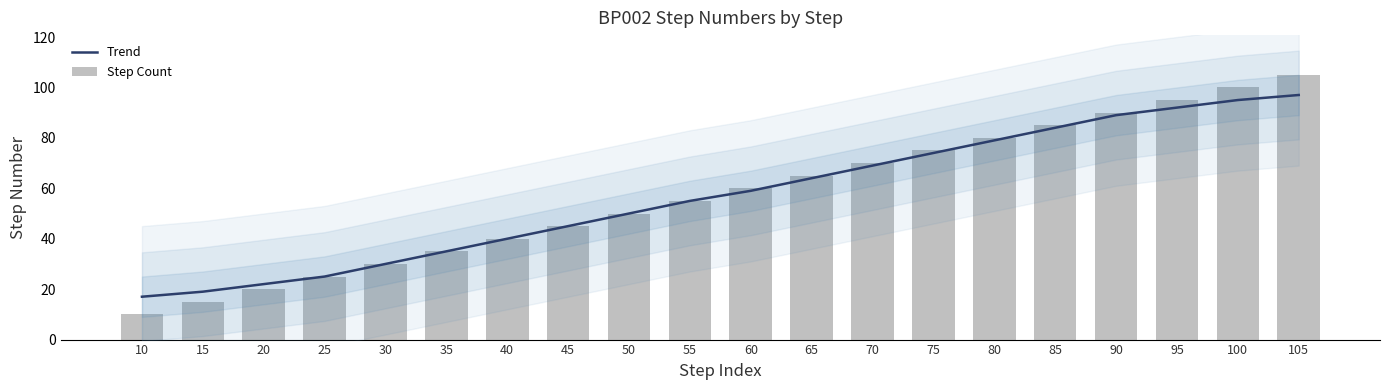

Is it true that Trend equals 126 at 100?

False